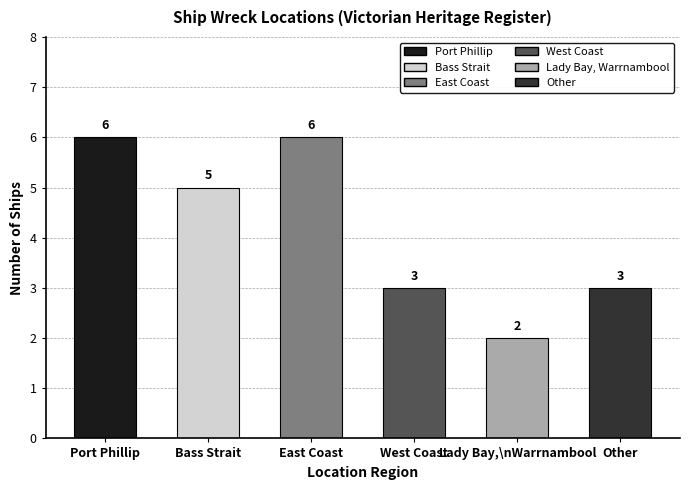

How many distinct data groups are displayed?

1